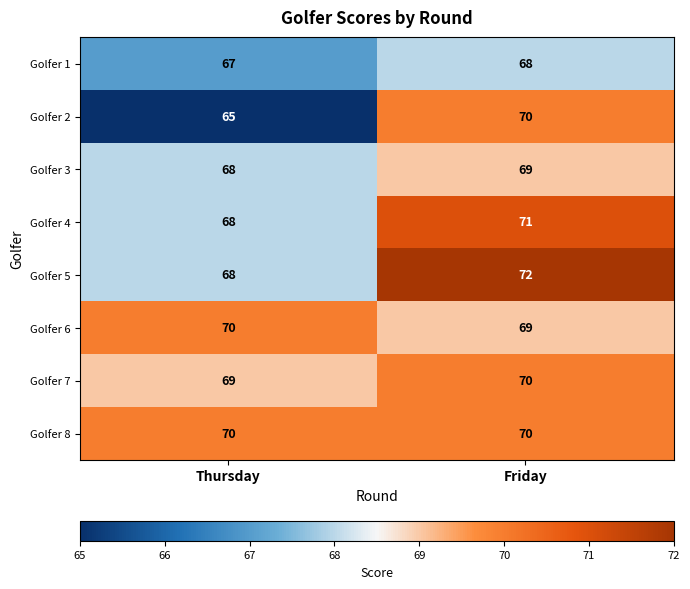

What is the minimum value shown in the chart?

65